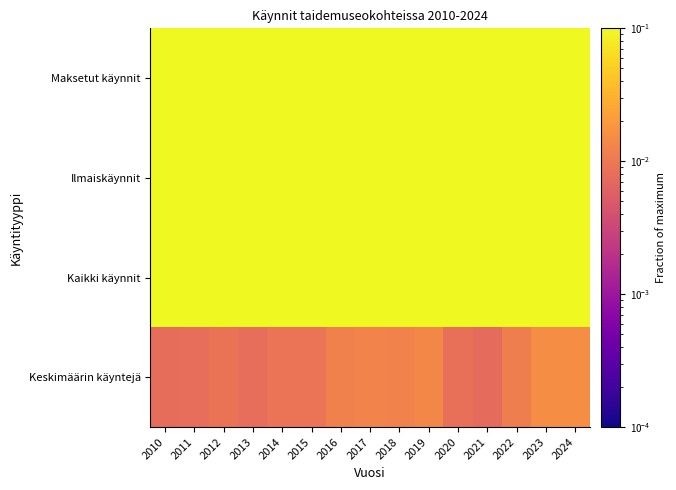

What is the greatest value displayed?

1.0